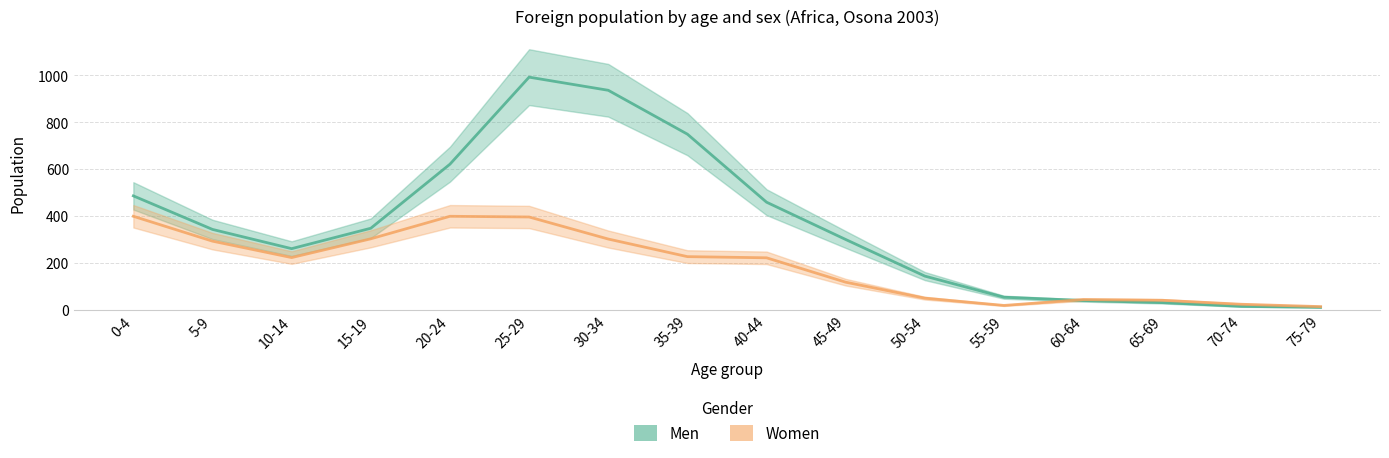

Does the chart have visible grid lines?

Yes